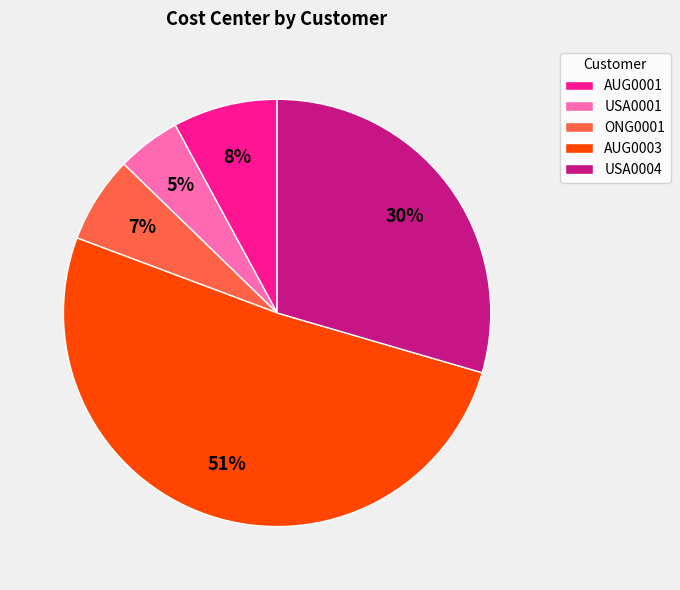

How many segments does this pie chart have?

5